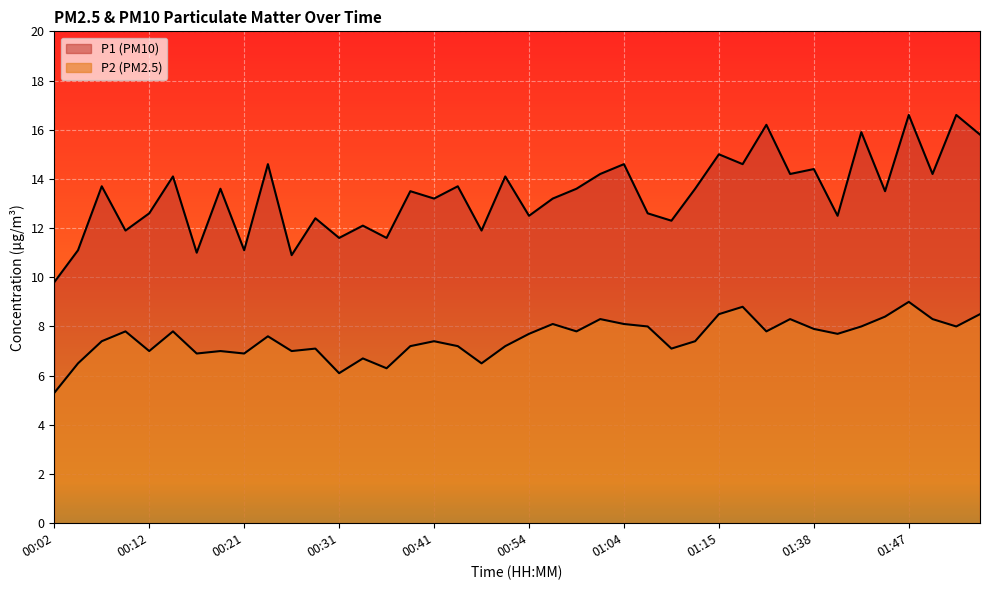

What is the label of the 11th point from the left?

00:26